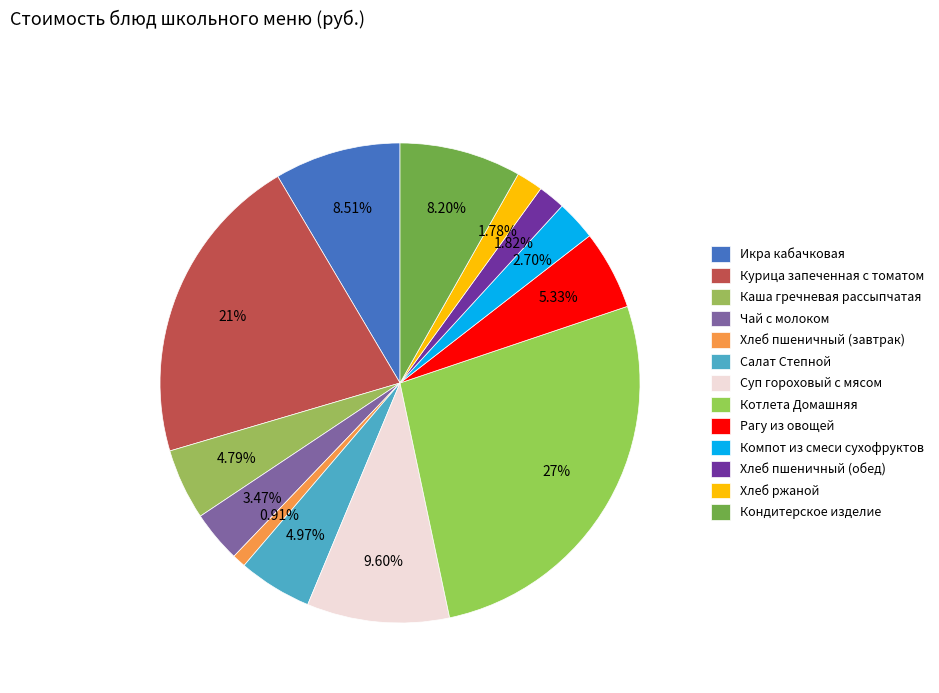

Count the number of slices in the pie.

13